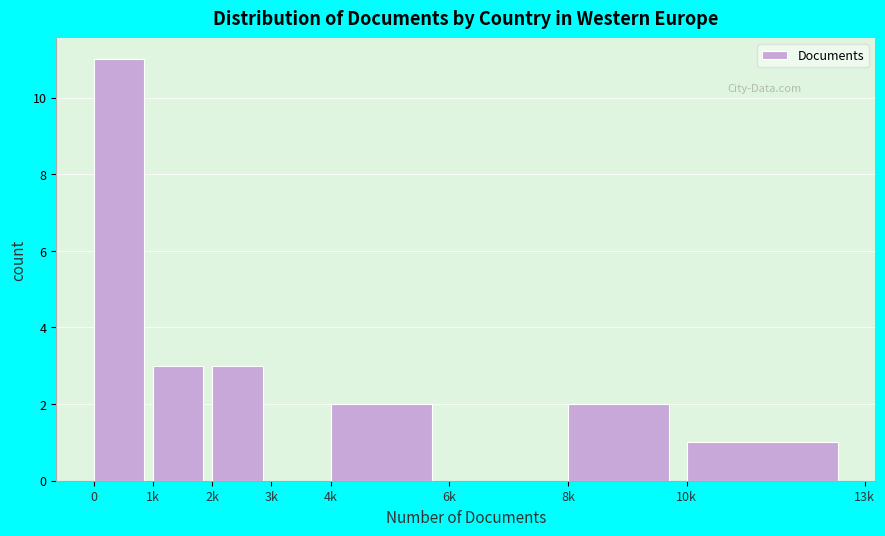

Reading left to right, what are all the values shown in this chart?

0=11	1k=3	2k=3	3k=0	4k=2	6k=0	8k=2	10k=1